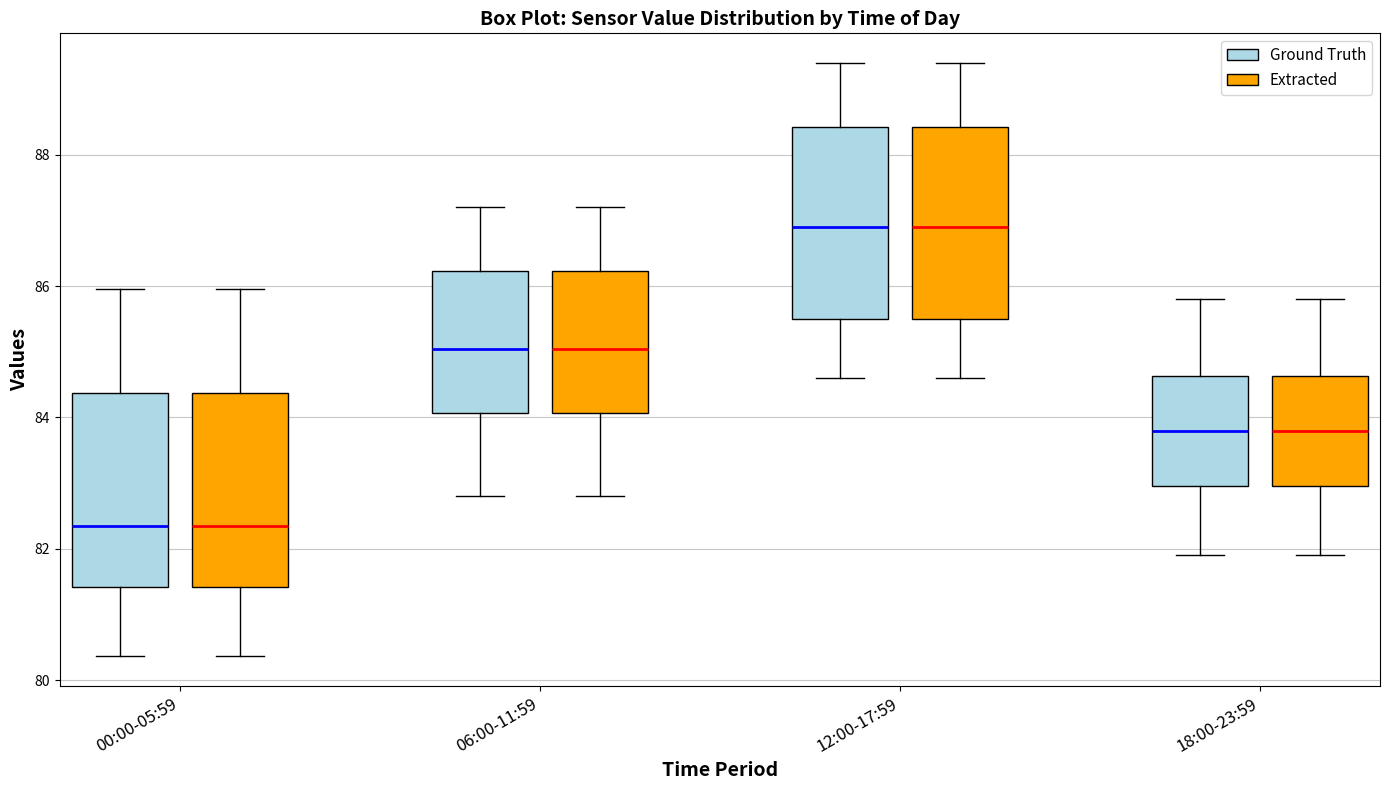

Reading left to right, read every box against the y-axis: the position of its median line, the range the box covers, and the ends of its whiskers. The values are not printed on the chart, so give them approximately, as read against the axis.

00:00-05:59 (Ground Truth): median 82.4, box 81.4 to 84.4, whiskers 80.4 to 86.0
00:00-05:59 (Extracted): median 82.4, box 81.4 to 84.4, whiskers 80.4 to 86.0
06:00-11:59 (Ground Truth): median 85.0, box 84.0 to 86.2, whiskers 82.8 to 87.2
06:00-11:59 (Extracted): median 85.0, box 84.0 to 86.2, whiskers 82.8 to 87.2
12:00-17:59 (Ground Truth): median 87.0, box 85.6 to 88.4, whiskers 84.6 to 89.4
12:00-17:59 (Extracted): median 87.0, box 85.6 to 88.4, whiskers 84.6 to 89.4
18:00-23:59 (Ground Truth): median 83.8, box 83.0 to 84.6, whiskers 82.0 to 85.8
18:00-23:59 (Extracted): median 83.8, box 83.0 to 84.6, whiskers 82.0 to 85.8